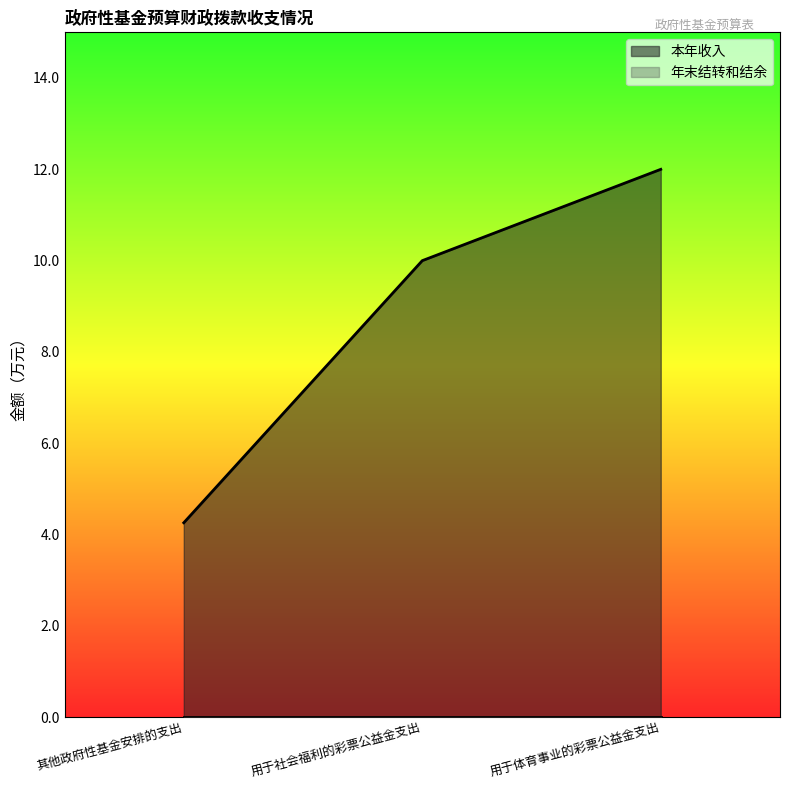

List the labels in order of value, smallest first.

其他政府性基金安排的支出, 用于社会福利的彩票公益金支出, 用于体育事业的彩票公益金支出